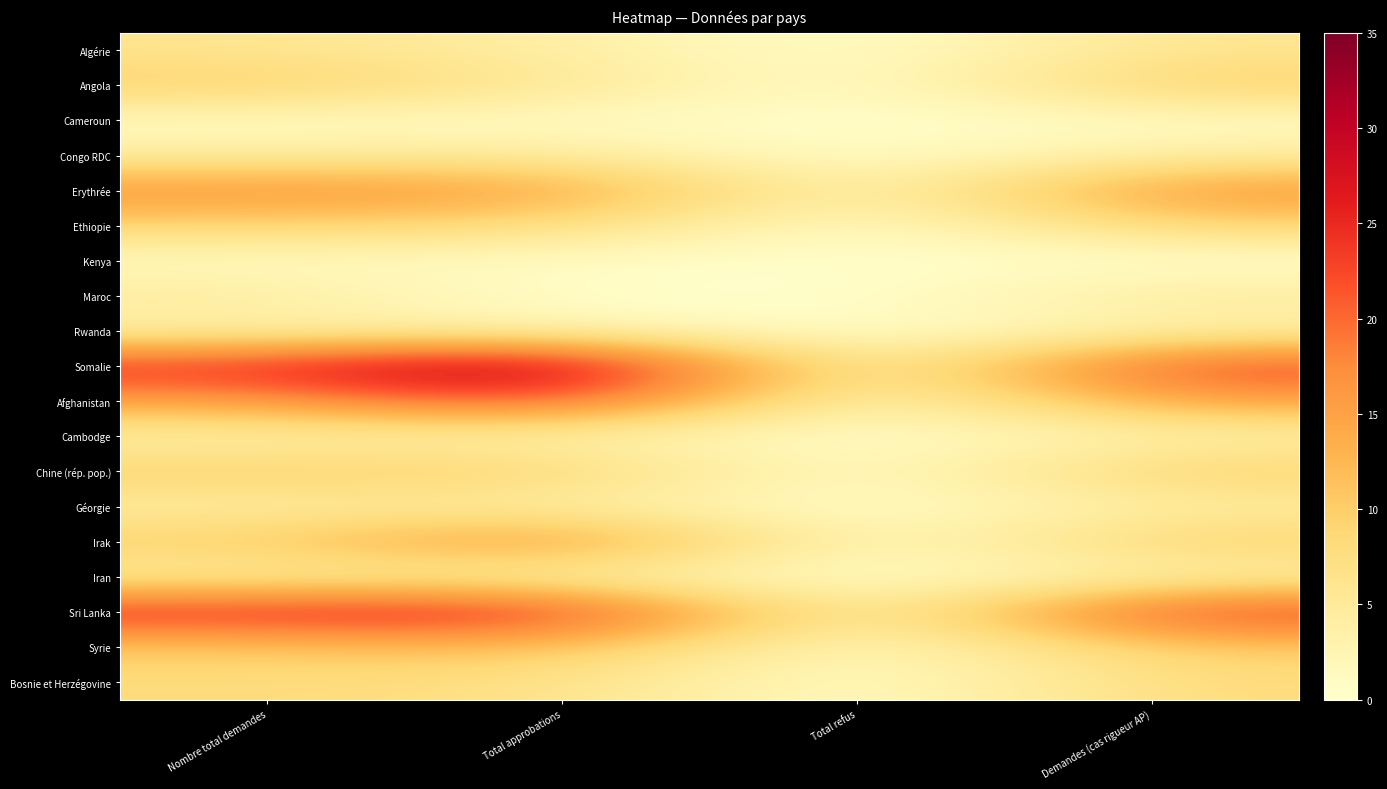

What is the spread (max minus min) of values at Demandes (cas rigueur AP)?

25